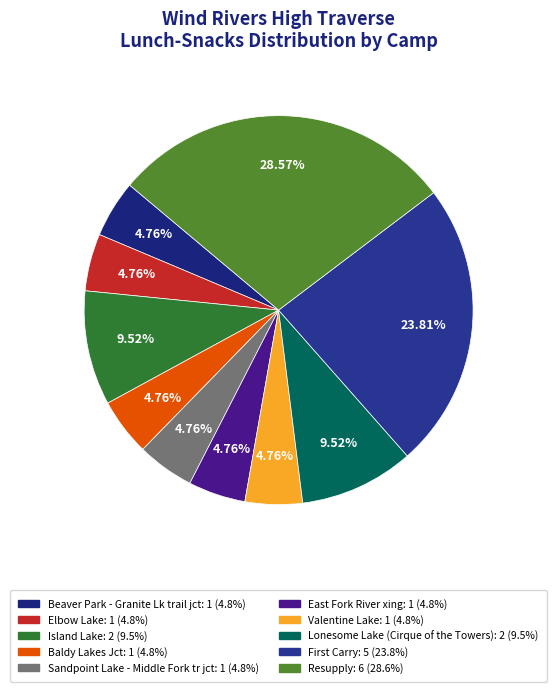

True or false: Island Lake accounts for 23% of the total.

False